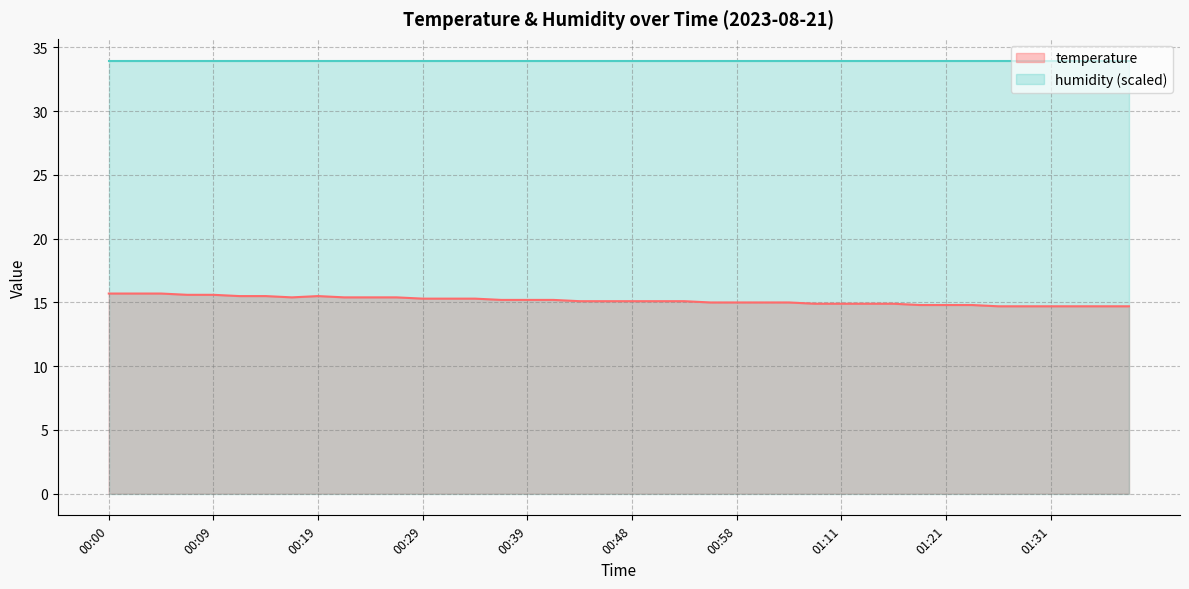

How many interior local peaks (higher than both neighbors) does the data have?

1